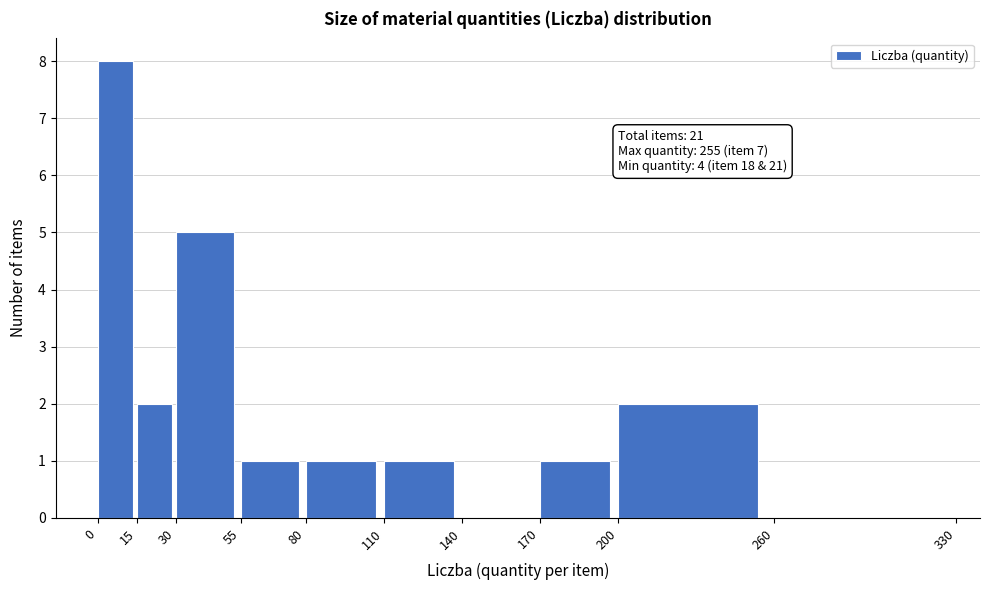

Over which range of the x-axis is the bar tallest?

0 to 15